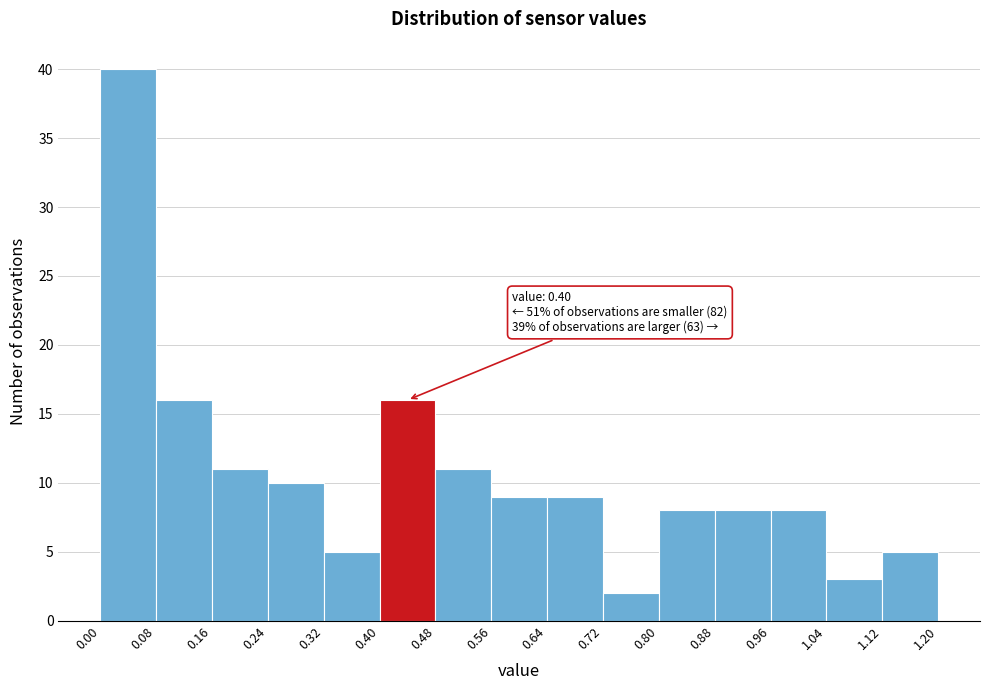

Over which range of the x-axis is the bar tallest?

0.00 to 0.08